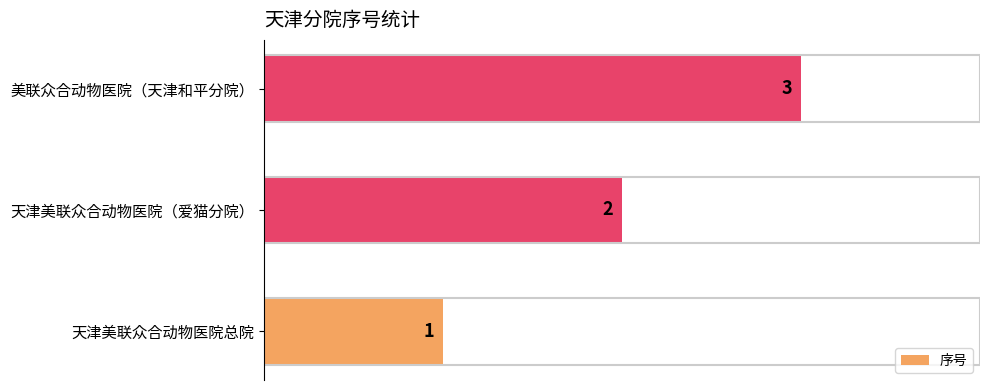

Which has a higher value, 天津美联众合动物医院总院 or 天津美联众合动物医院（爱猫分院）?

天津美联众合动物医院（爱猫分院）